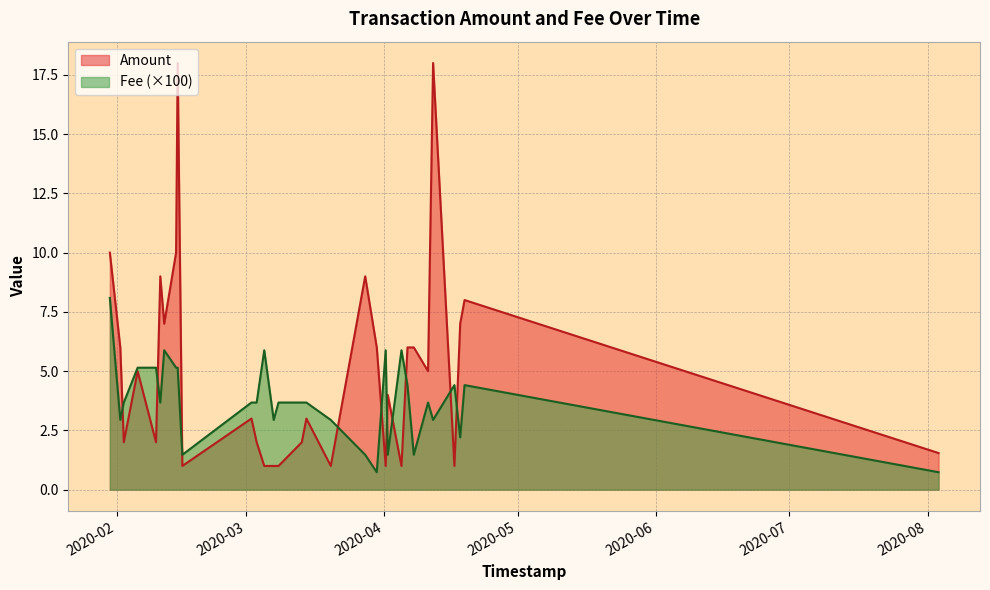

Which series has the largest total across all categories?

Amount